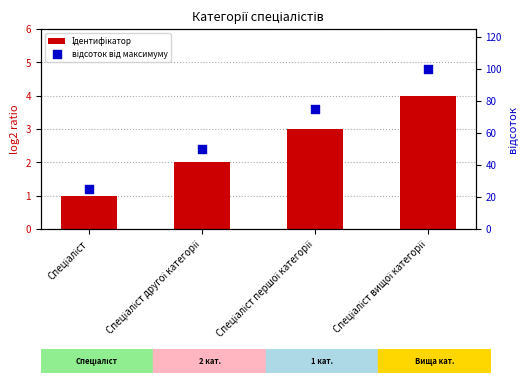

Which series contains the highest Y value?

відсоток від максимуму